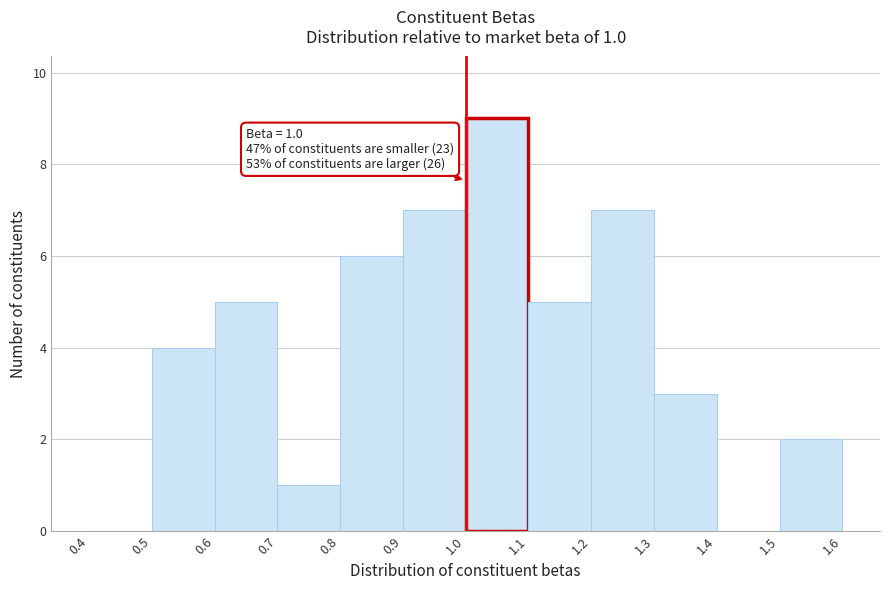

Over which range of the x-axis is the bar tallest?

1.0 to 1.1